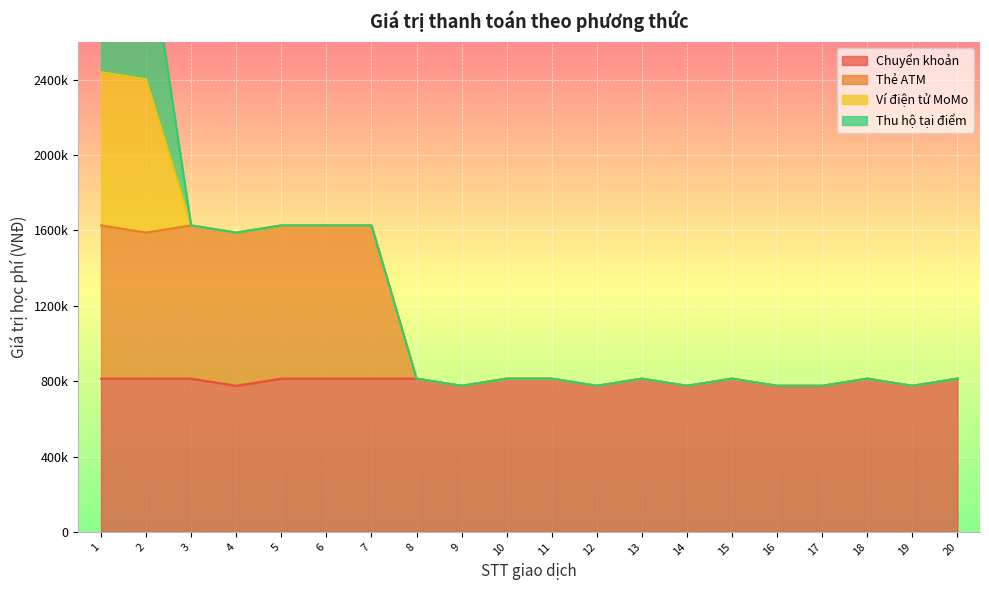

Where is Chuyển khoản nearest to the value 794000?

1